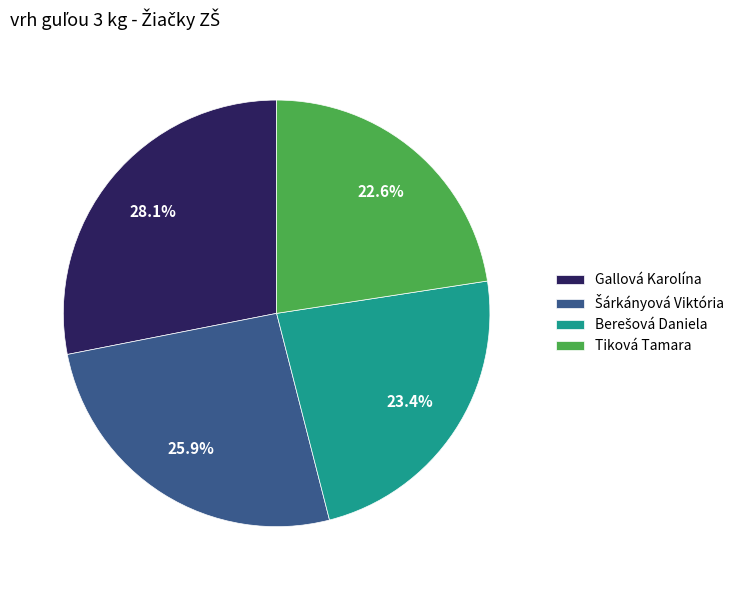

Does any single category account for the majority?

No